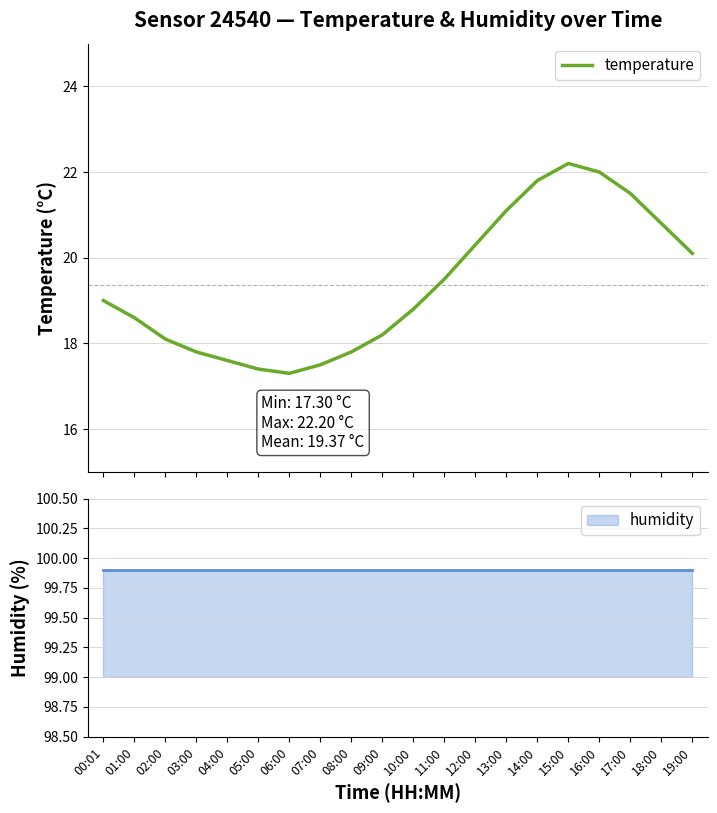

What is the difference between the second highest and minimum values?

4.7